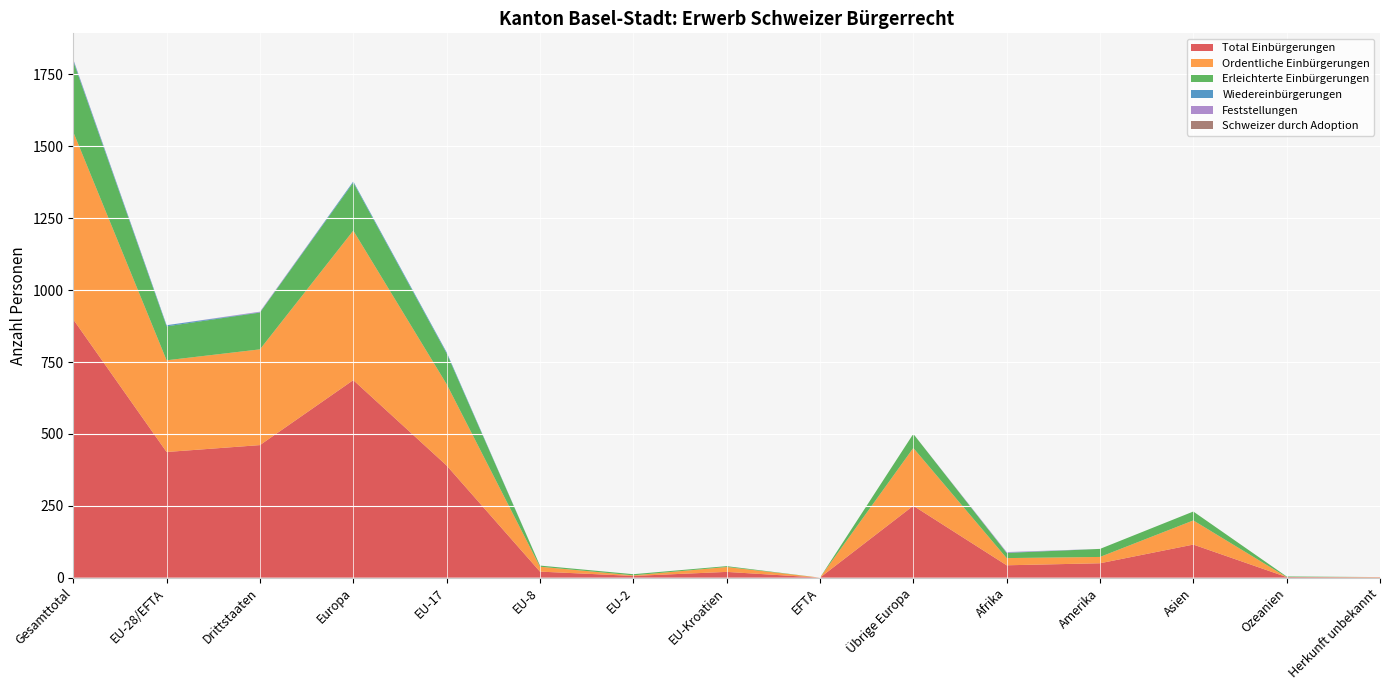

Reading left to right, what are all the values shown in this chart?

Total Einbürgerungen: Gesamttotal=898	EU-28/EFTA=437	Drittstaaten=461	Europa=687	EU-17=390	EU-8=21	EU-2=6	EU-Kroatien=20	EFTA=0	Übrige Europa=250	Afrika=43	Amerika=50	Asien=115	Ozeanien=2	Herkunft unbekannt=1
Ordentliche Einbürgerungen: Gesamttotal=652	EU-28/EFTA=319	Drittstaaten=333	Europa=520	EU-17=283	EU-8=17	EU-2=2	EU-Kroatien=17	EFTA=0	Übrige Europa=201	Afrika=25	Amerika=22	Asien=84	Ozeanien=0	Herkunft unbekannt=1
Erleichterte Einbürgerungen: Gesamttotal=246	EU-28/EFTA=118	Drittstaaten=128	Europa=167	EU-17=107	EU-8=4	EU-2=4	EU-Kroatien=3	EFTA=0	Übrige Europa=49	Afrika=18	Amerika=28	Asien=31	Ozeanien=2	Herkunft unbekannt=0
Wiedereinbürgerungen: Gesamttotal=5	EU-28/EFTA=4	Drittstaaten=1	Europa=4	EU-17=4	EU-8=0	EU-2=0	EU-Kroatien=0	EFTA=0	Übrige Europa=0	Afrika=1	Amerika=0	Asien=0	Ozeanien=0	Herkunft unbekannt=0
Feststellungen: Gesamttotal=2	EU-28/EFTA=0	Drittstaaten=2	Europa=0	EU-17=0	EU-8=0	EU-2=0	EU-Kroatien=0	EFTA=0	Übrige Europa=0	Afrika=2	Amerika=0	Asien=0	Ozeanien=0	Herkunft unbekannt=0
Schweizer durch Adoption: Gesamttotal=0	EU-28/EFTA=0	Drittstaaten=0	Europa=0	EU-17=0	EU-8=0	EU-2=0	EU-Kroatien=0	EFTA=0	Übrige Europa=0	Afrika=0	Amerika=0	Asien=0	Ozeanien=0	Herkunft unbekannt=0